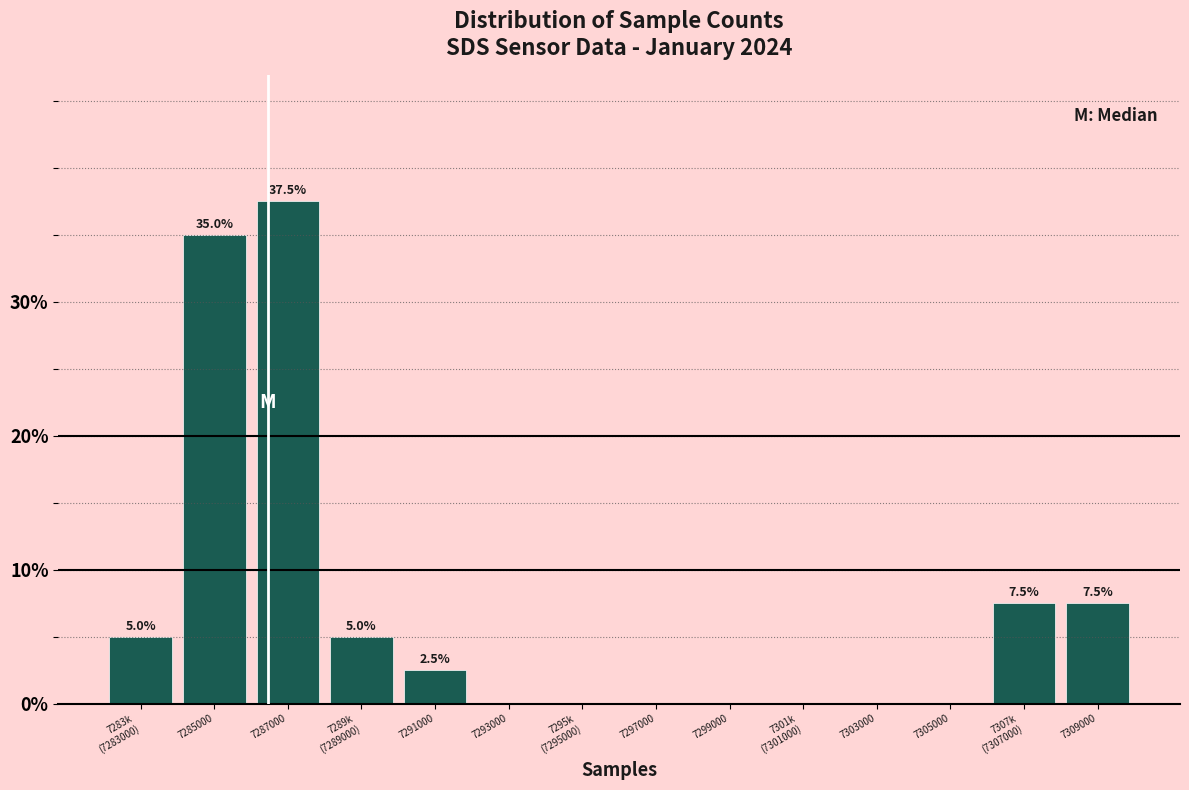

What value does the data have at 7309000?

7.5